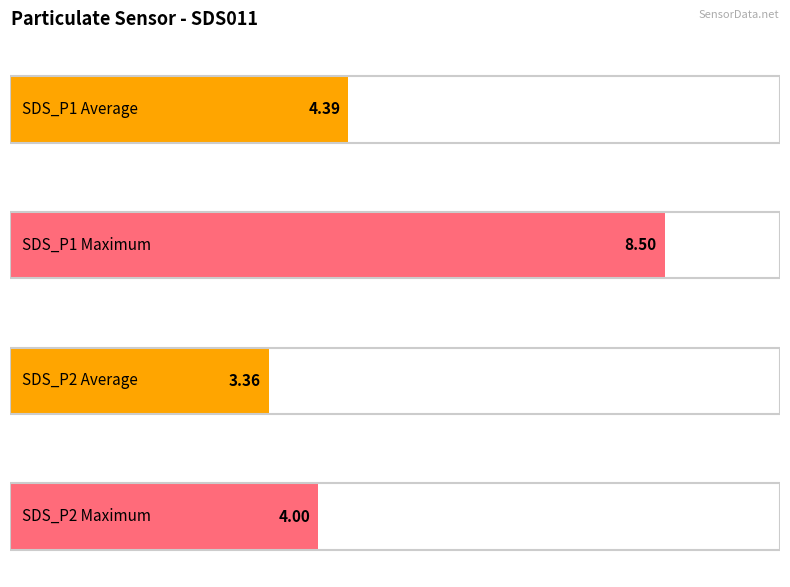

True or false: SDS_P1 has a value of 2.2 at 00:44.

False